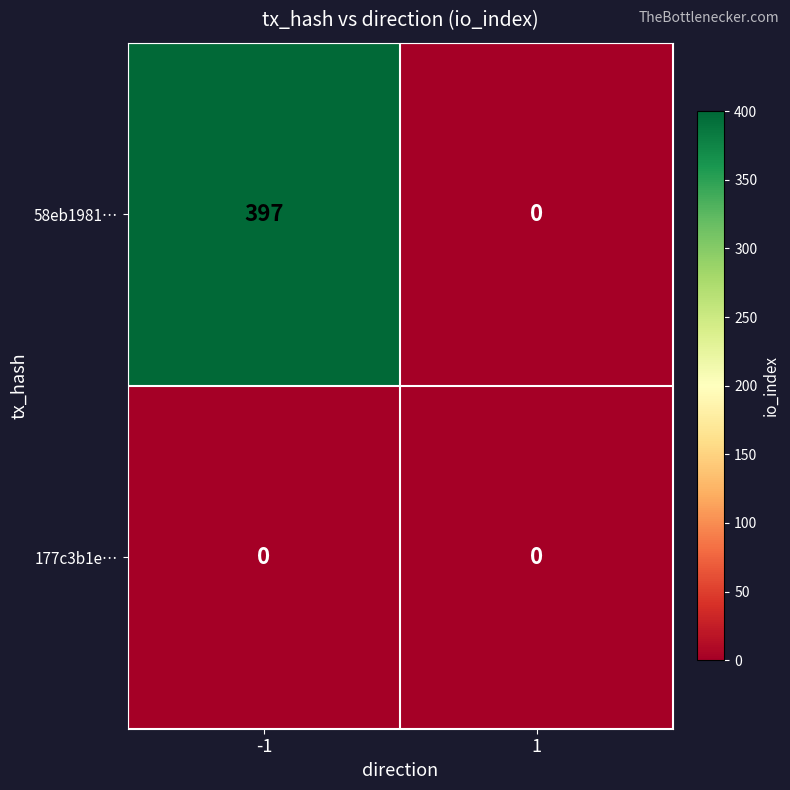

Reading left to right, extract all data points from this chart.

58eb1981…: -1=397	1=0
177c3b1e…: -1=0	1=0